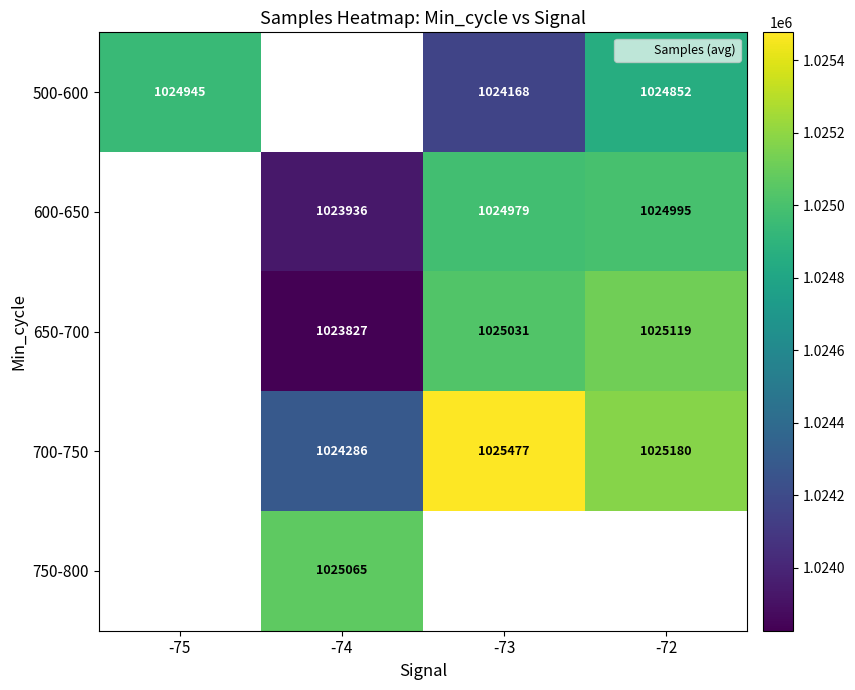

Is the value of 600-650 at -73 greater than the value of 500-600 at -73?

Yes